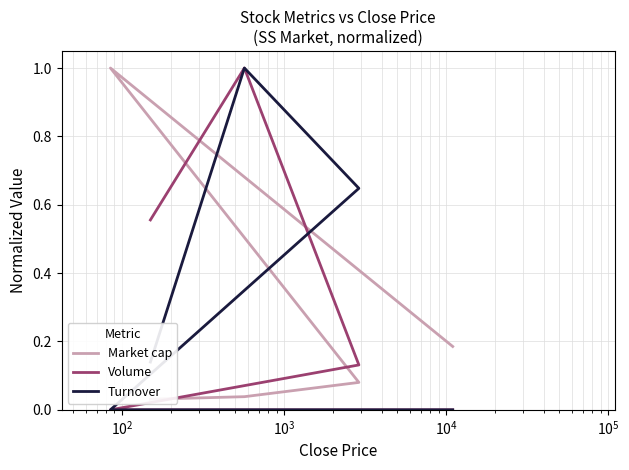

List the series in order of their overall mean, highest first.

Turnover, Volume, Market cap